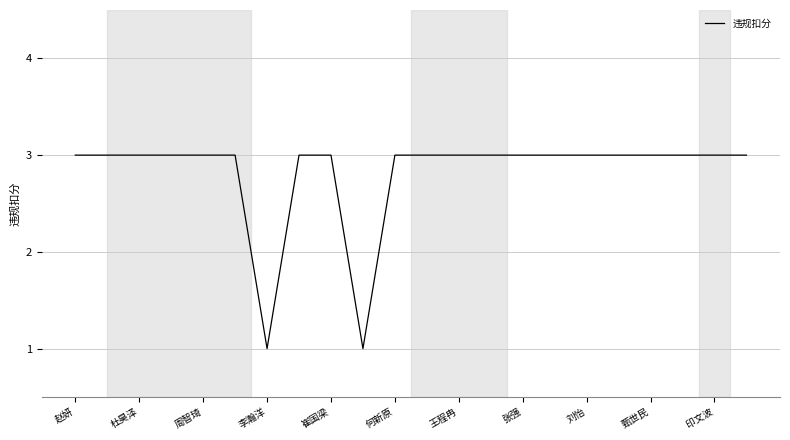

Is it true that the value at 杜昊泽 is 3?

True